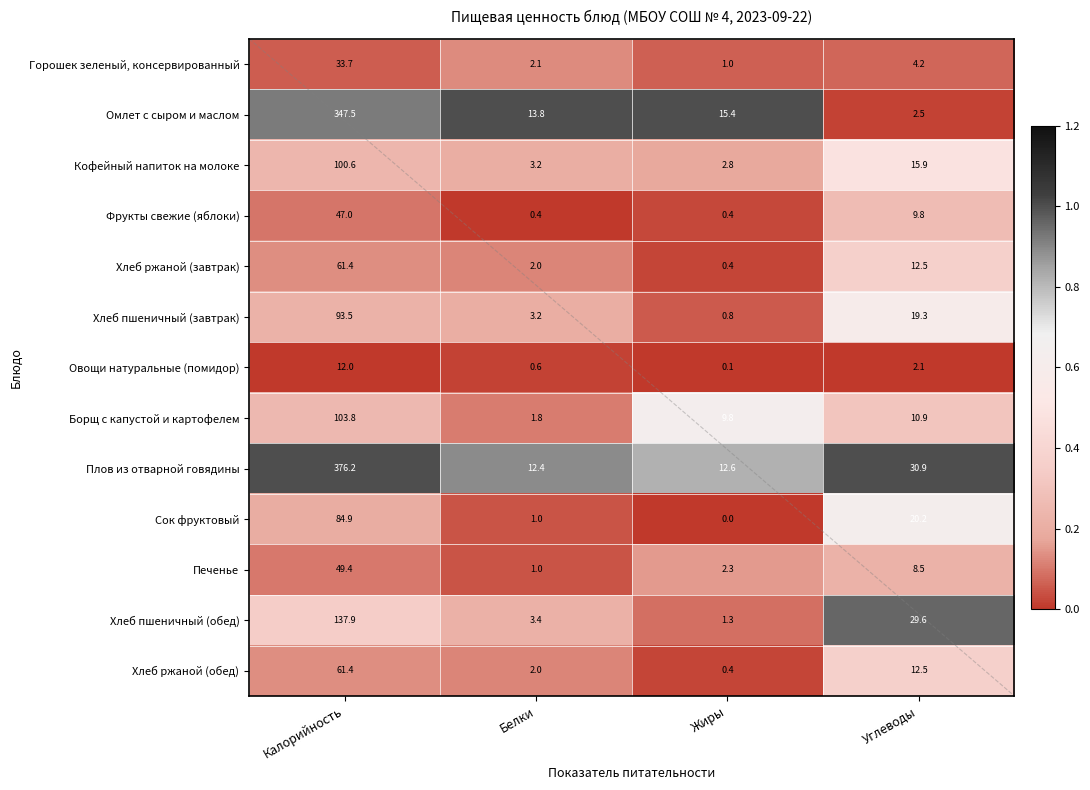

How many categories are shown in the chart?

4